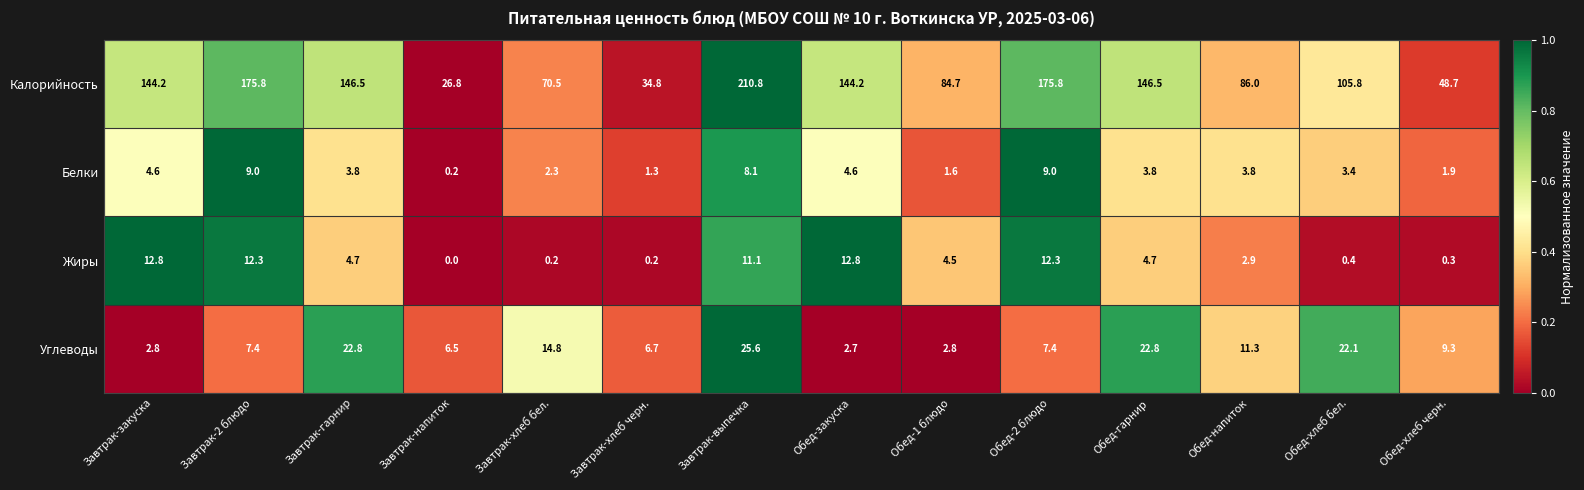

Which series has the widest spread of values?

Калорийность